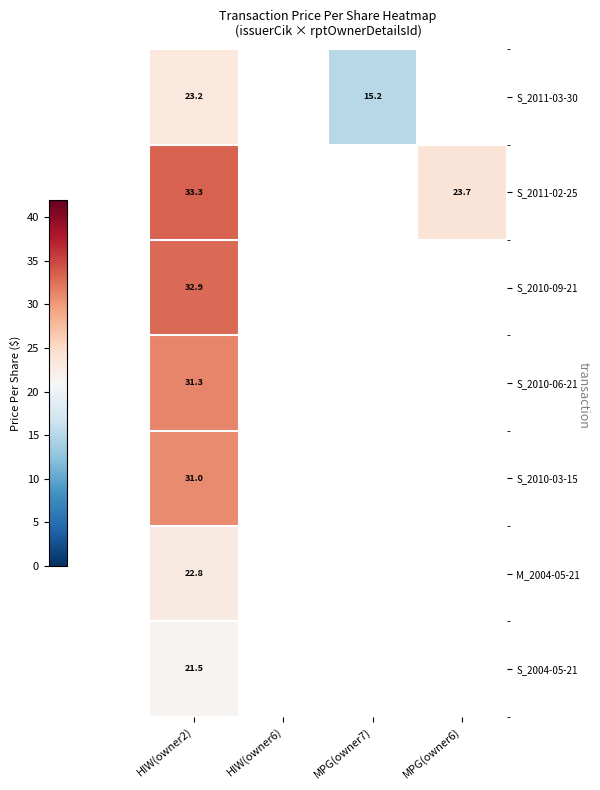

Rank the categories by S_2004-05-21 value from highest to lowest.

HIW(owner2), HIW(owner6), MPG(owner7), MPG(owner6)